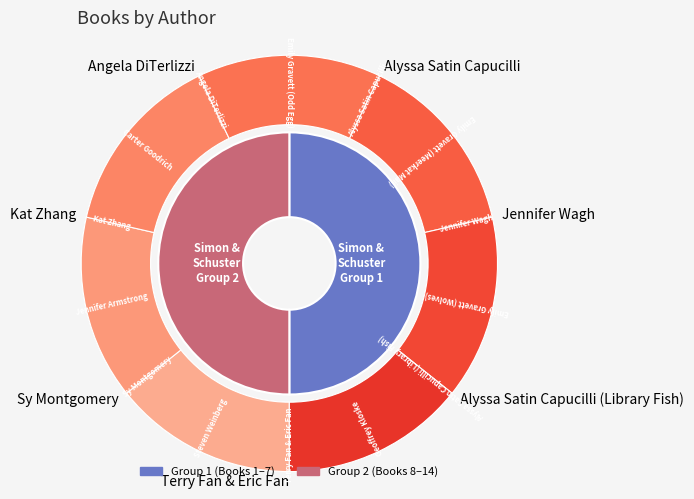

Combined, what portion of the pie is Kat Zhang and Geoffrey Kloske?

19.0%